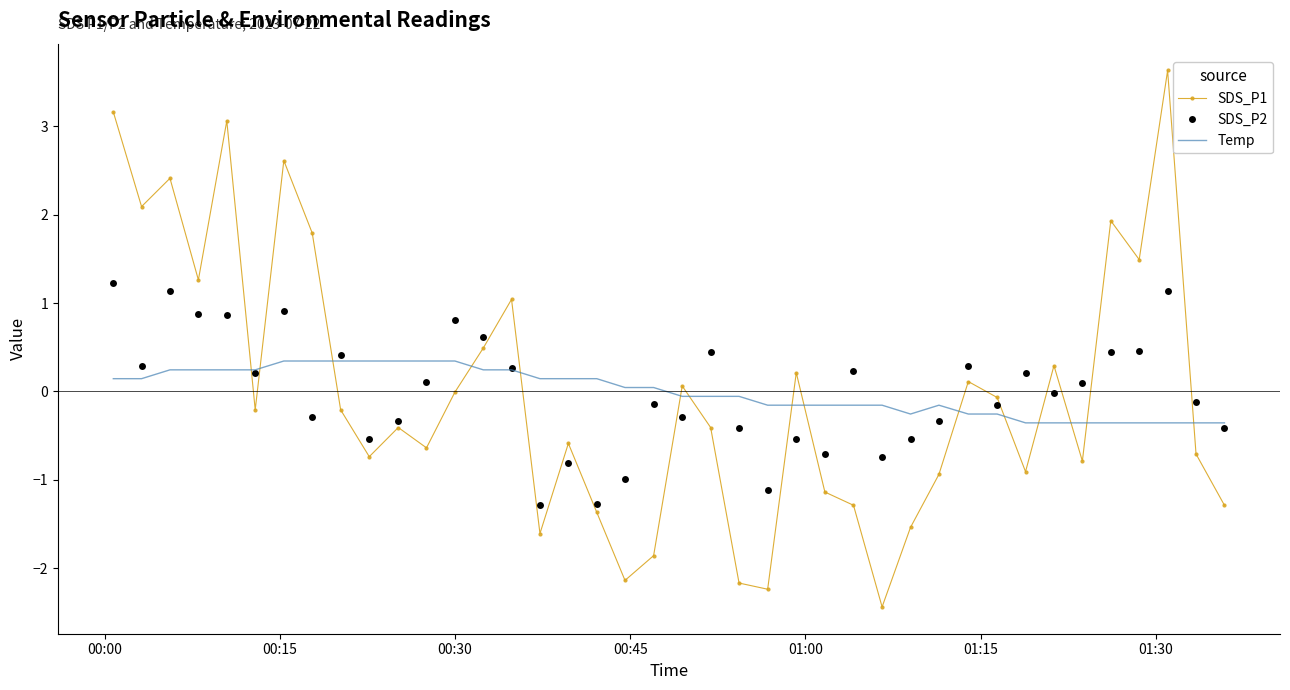

List the series in order of their peak value, lowest first.

Temp, SDS_P2, SDS_P1